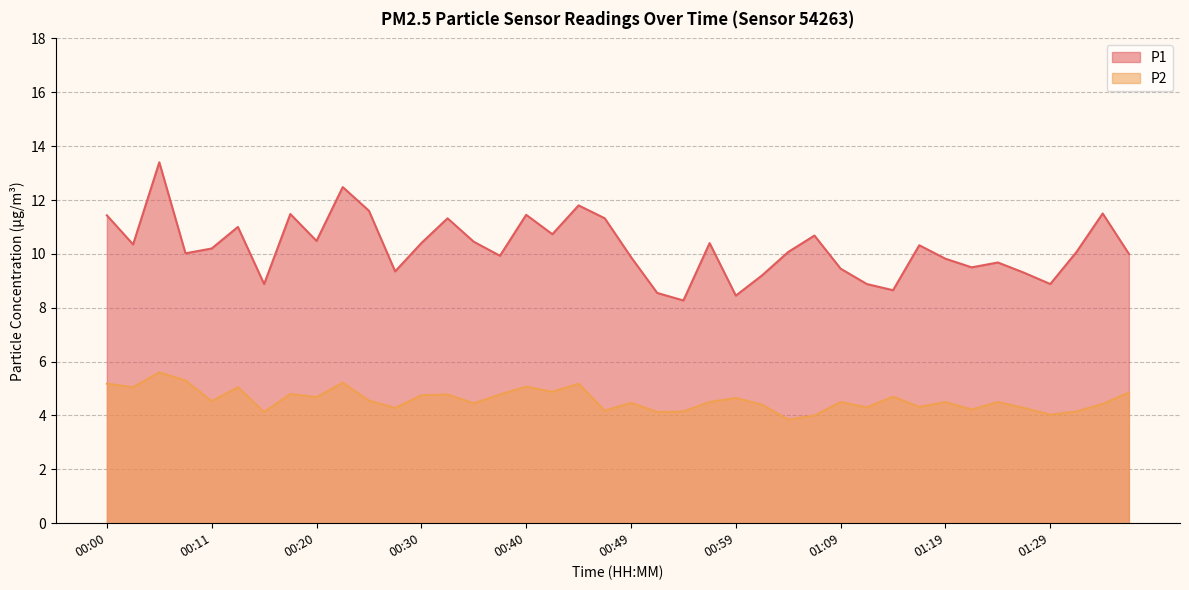

What value does the P1 series have at 01:19?

9.8